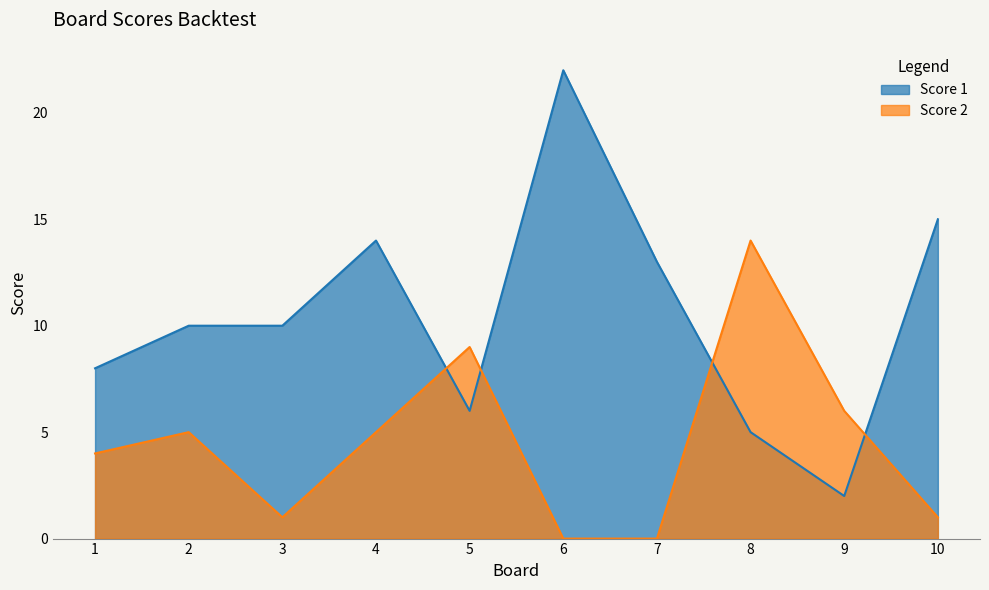

Count the number of categories in the chart.

10